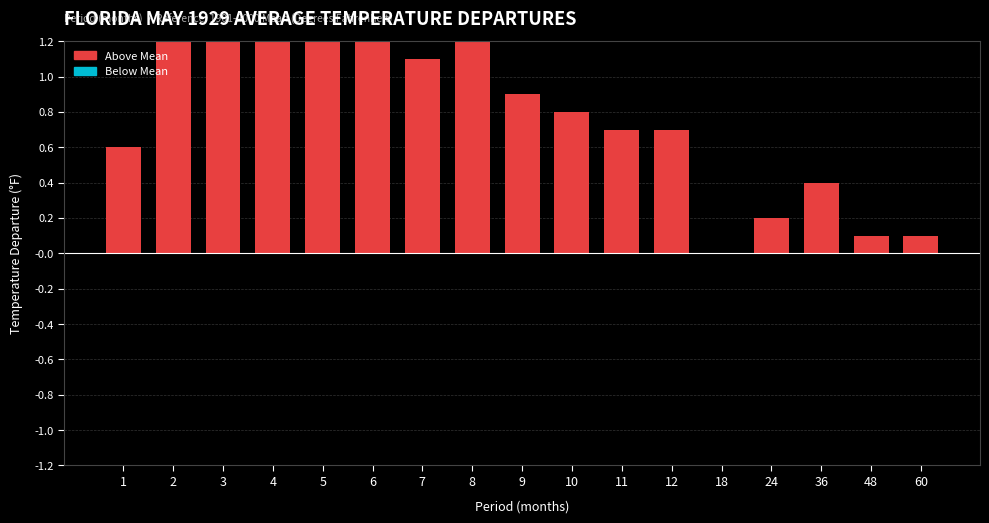

What is the average value?

1.0